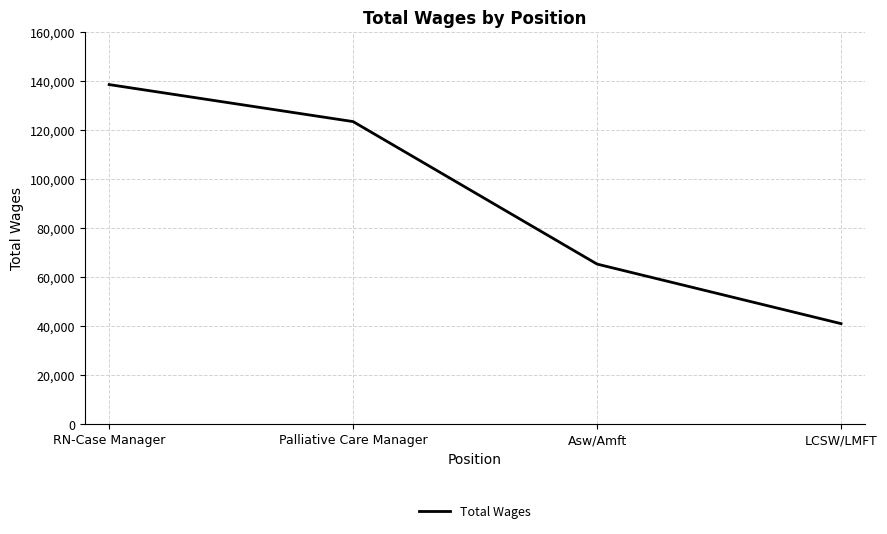

The value at RN-Case Manager is 138534. True or false?

True